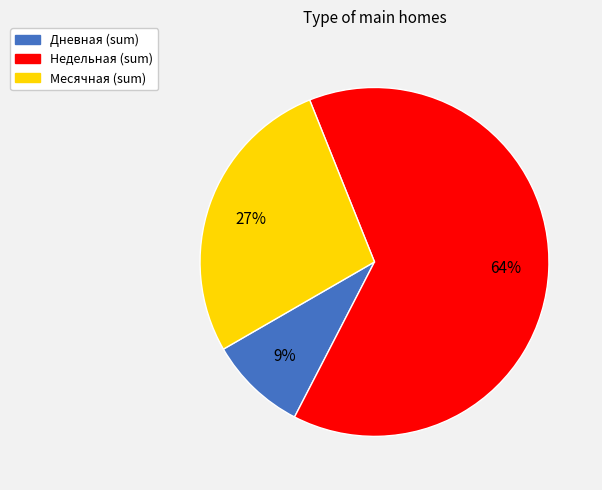

True or false: Недельная accounts for 77% of the total.

False